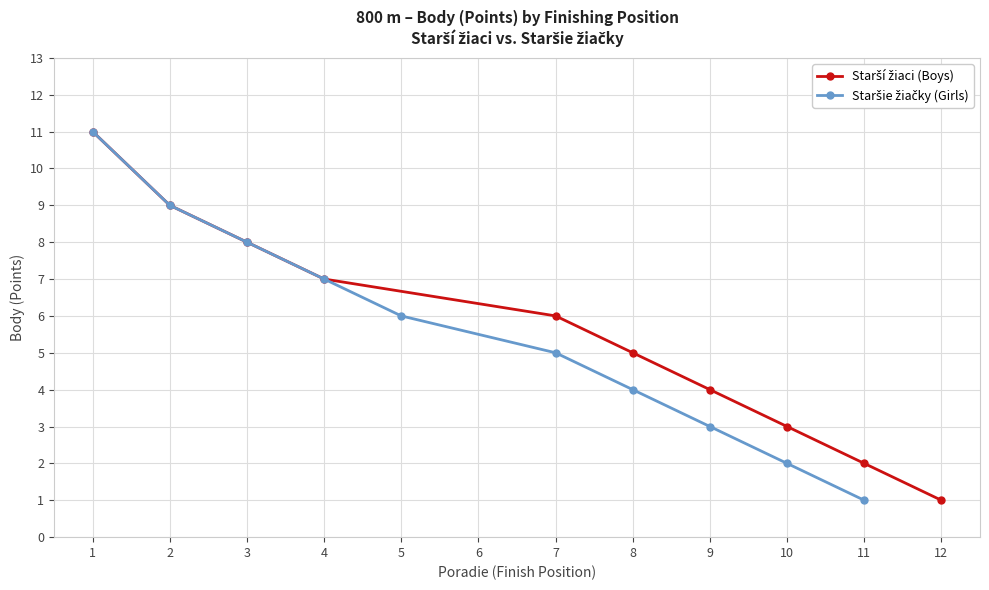

The value of Starší žiaci (Boys) at 1 is 16. True or false?

False